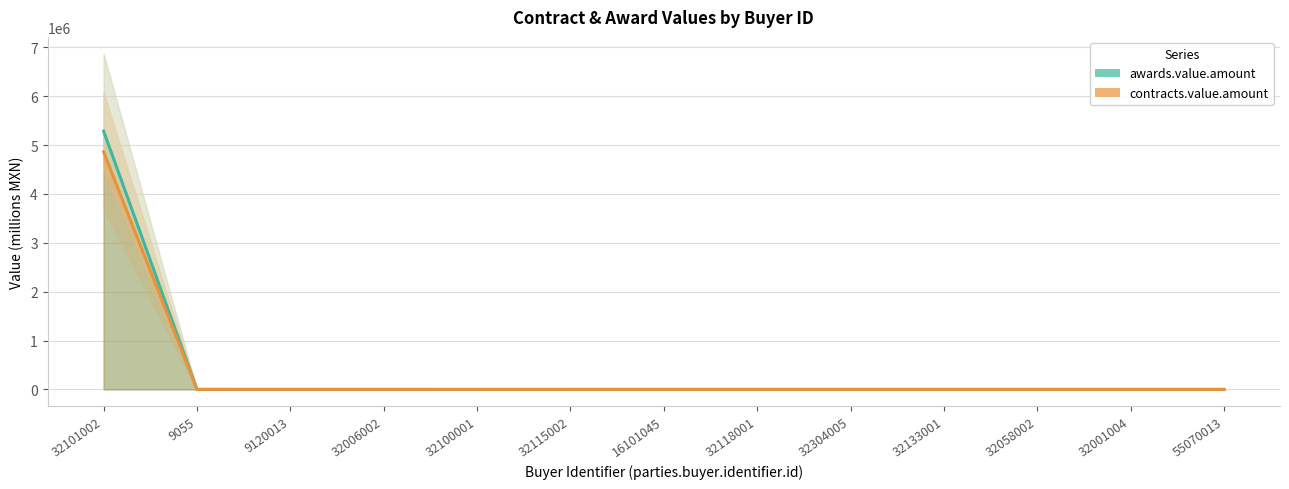

What is the minimum value shown in the chart?

0.3